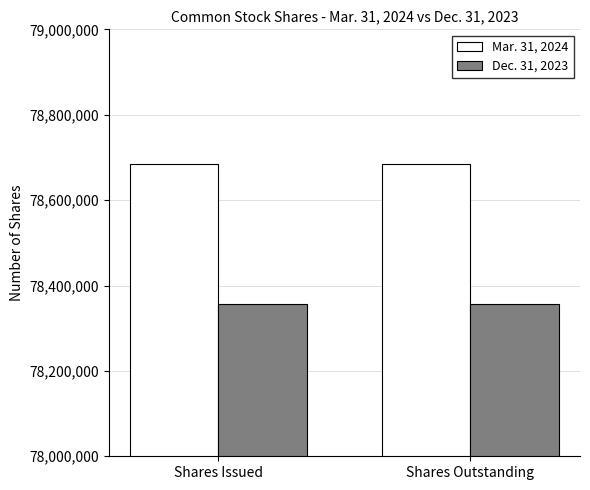

Rank the series by their maximum value, from lowest to highest.

Dec. 31, 2023, Mar. 31, 2024